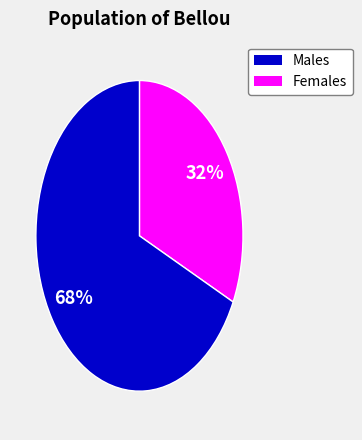

To the nearest percent, what is the difference between the largest and smallest slice percentages?

36%